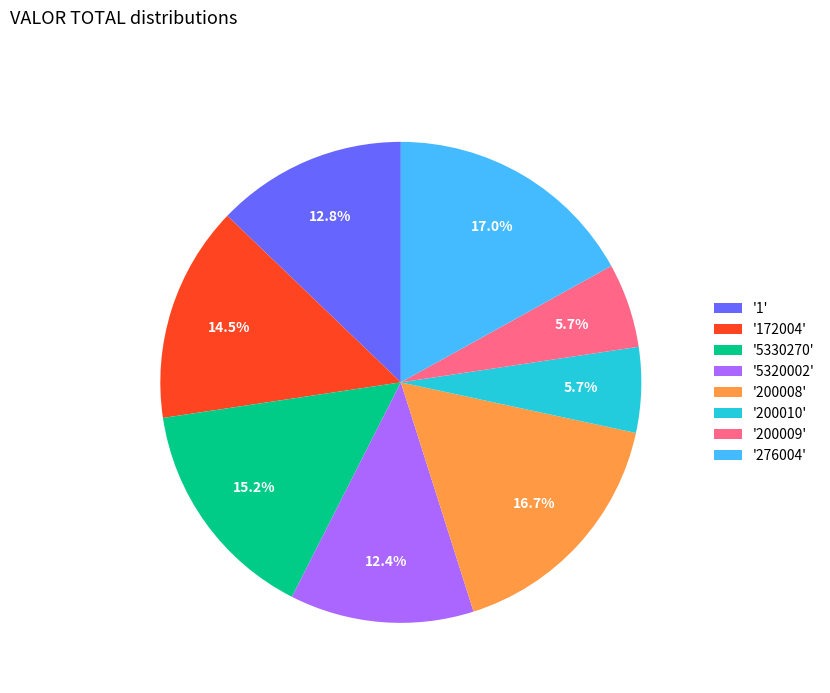

Which has a higher value, '200010' or '276004'?

'276004'